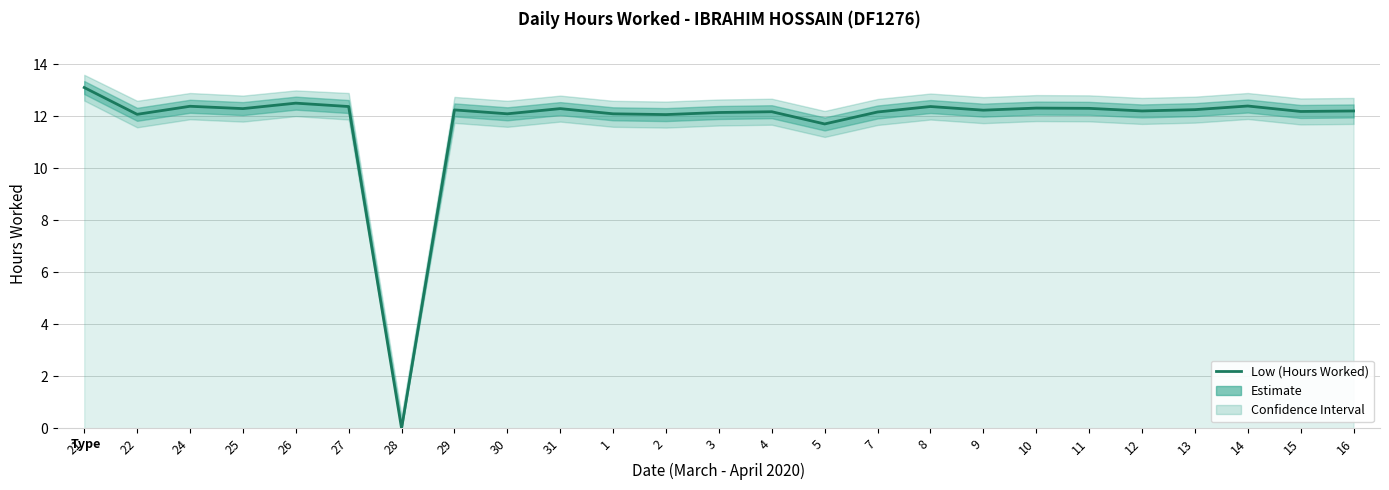

What is the value of the 18th point from the left?

12.2